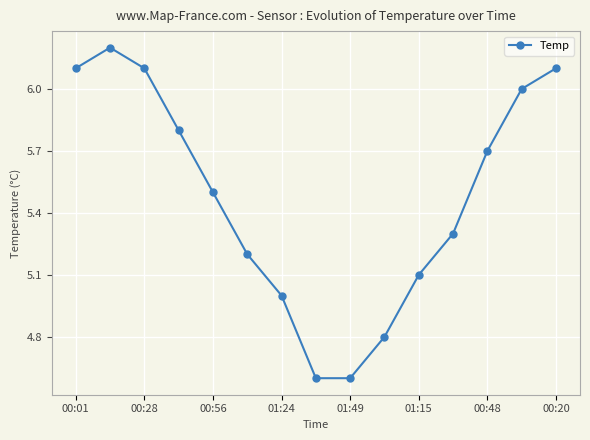

Reading right to left, transcribe all the data shown in this chart.

6.1	6.0	5.7	5.3	5.1	4.8	4.6	4.6	5.0	5.2	5.5	5.8	6.1	6.2	6.1